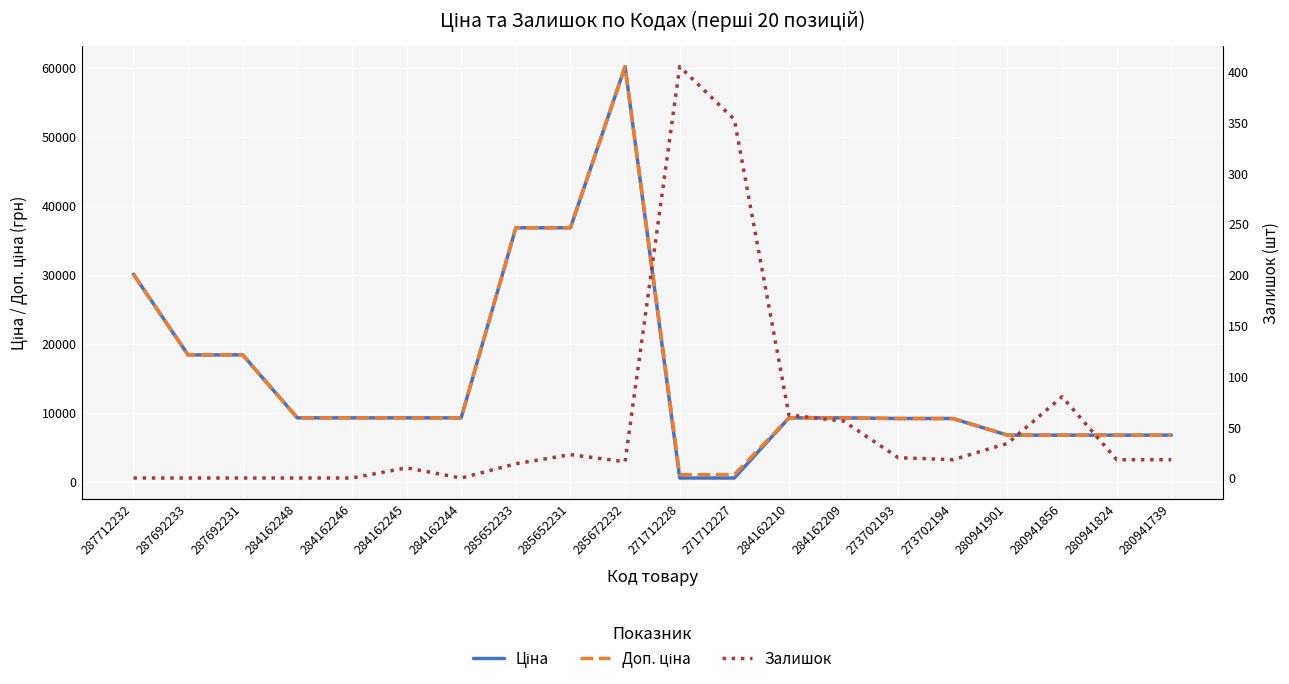

List the series in order of their peak value, highest first.

Ціна, Доп. ціна, Залишок